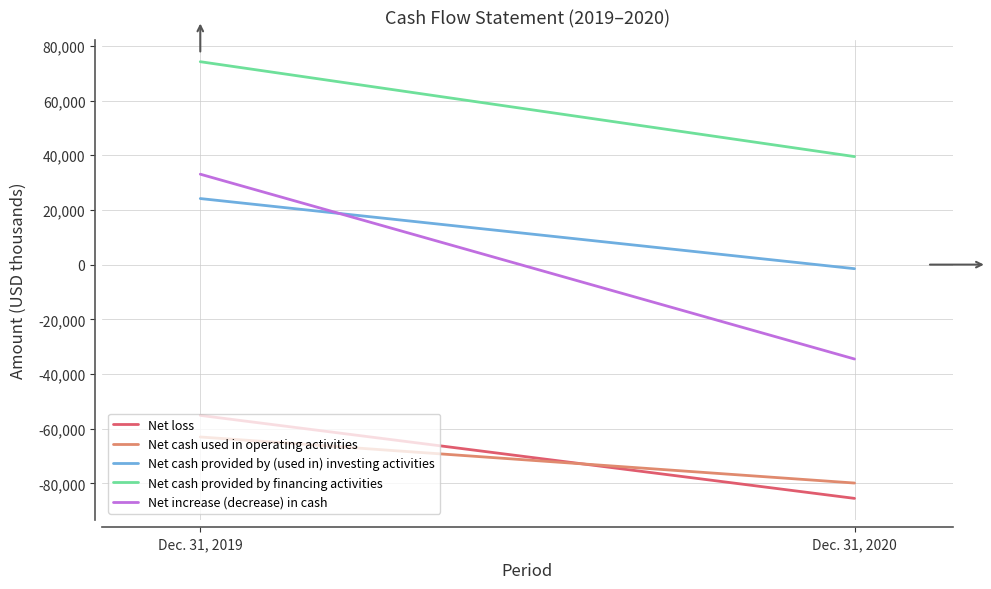

What is the minimum value shown in the chart?

-85513